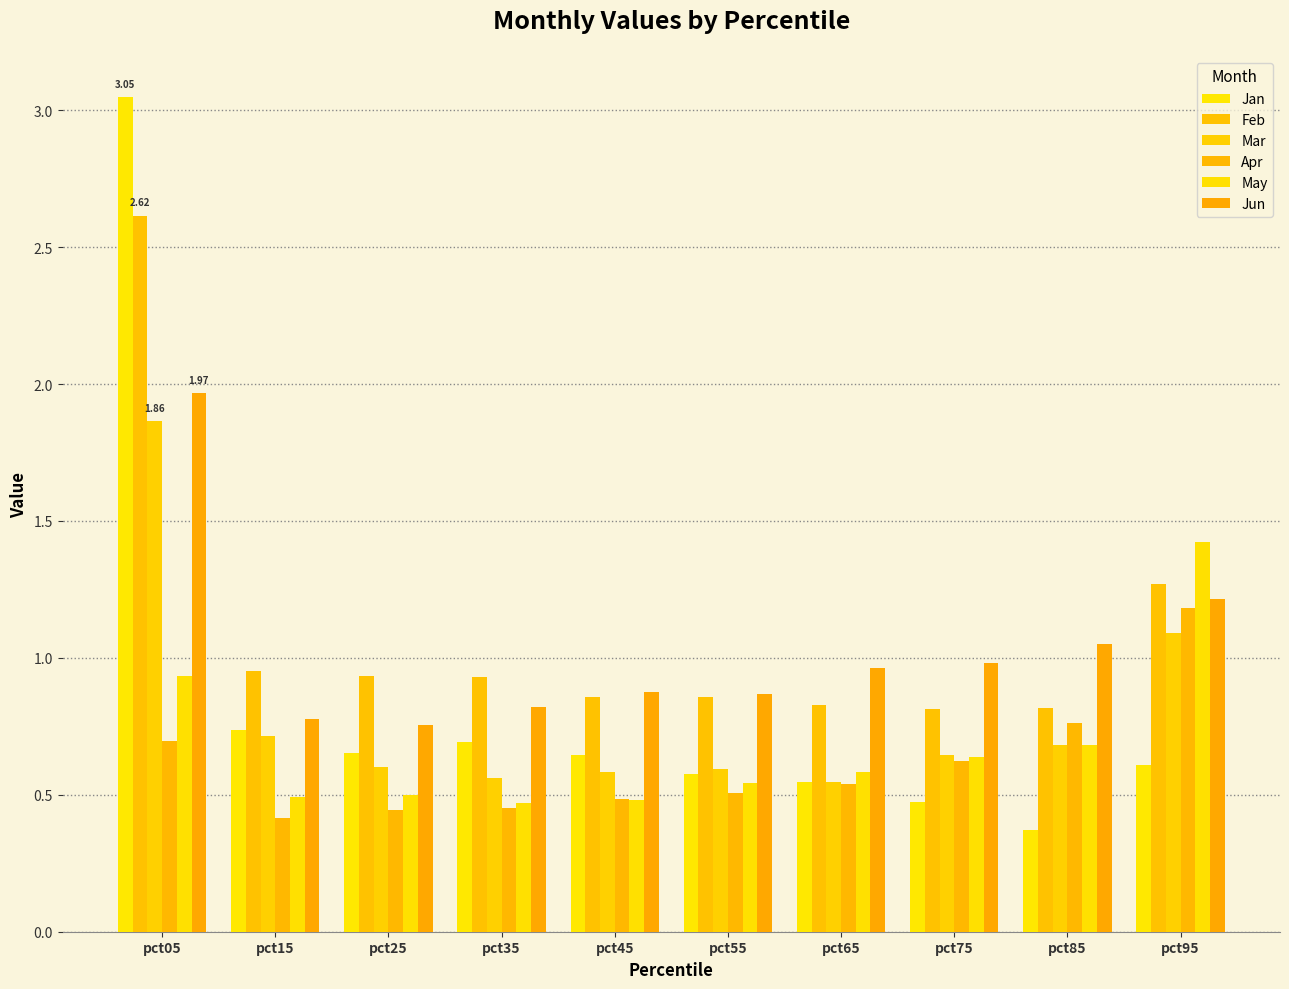

Which series changed the most between pct45 and pct95?

May